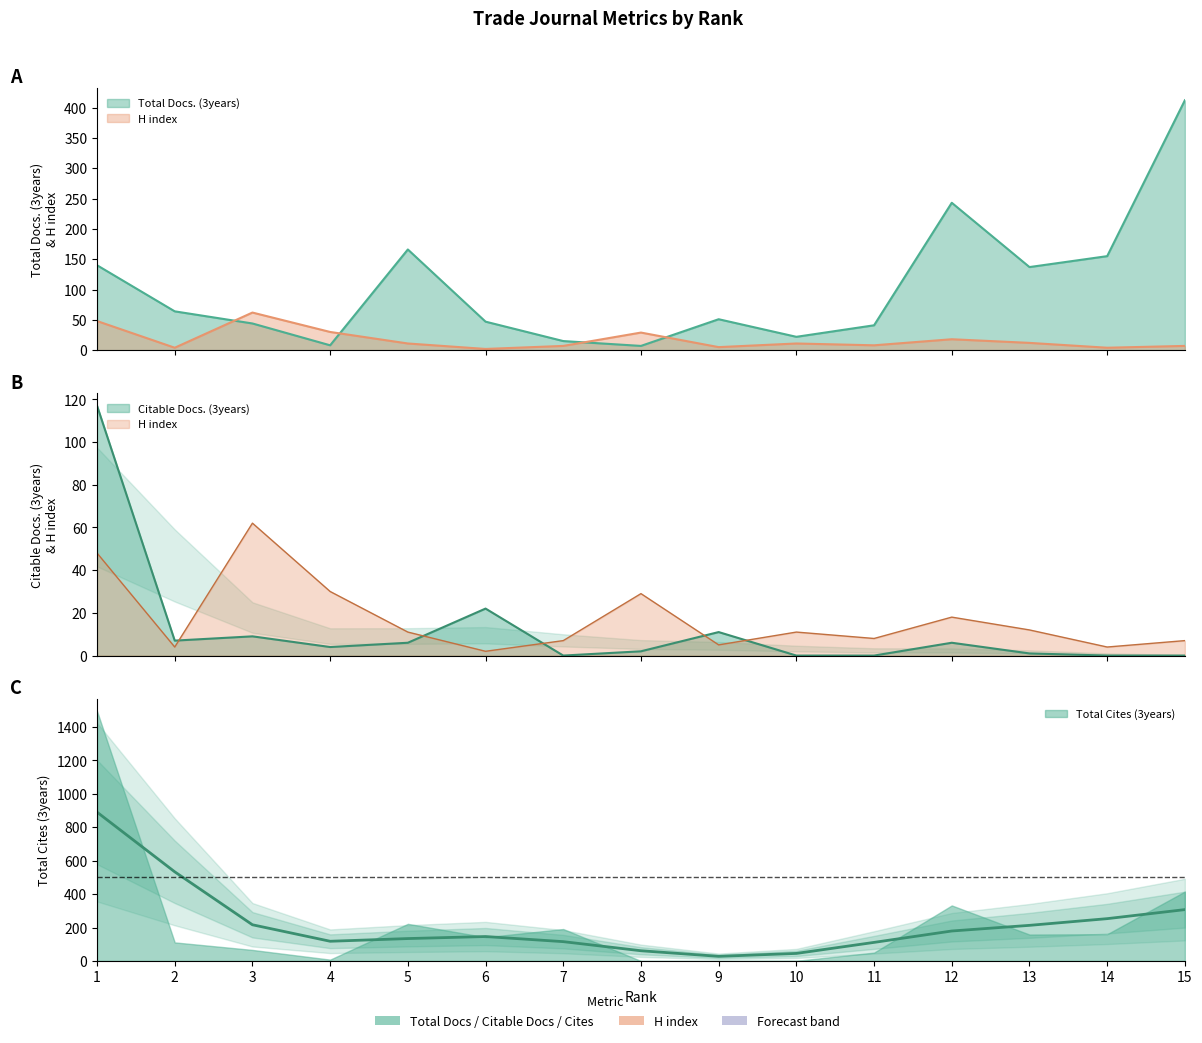

Which category has the highest value in the Citable Docs. (3years) series?

1